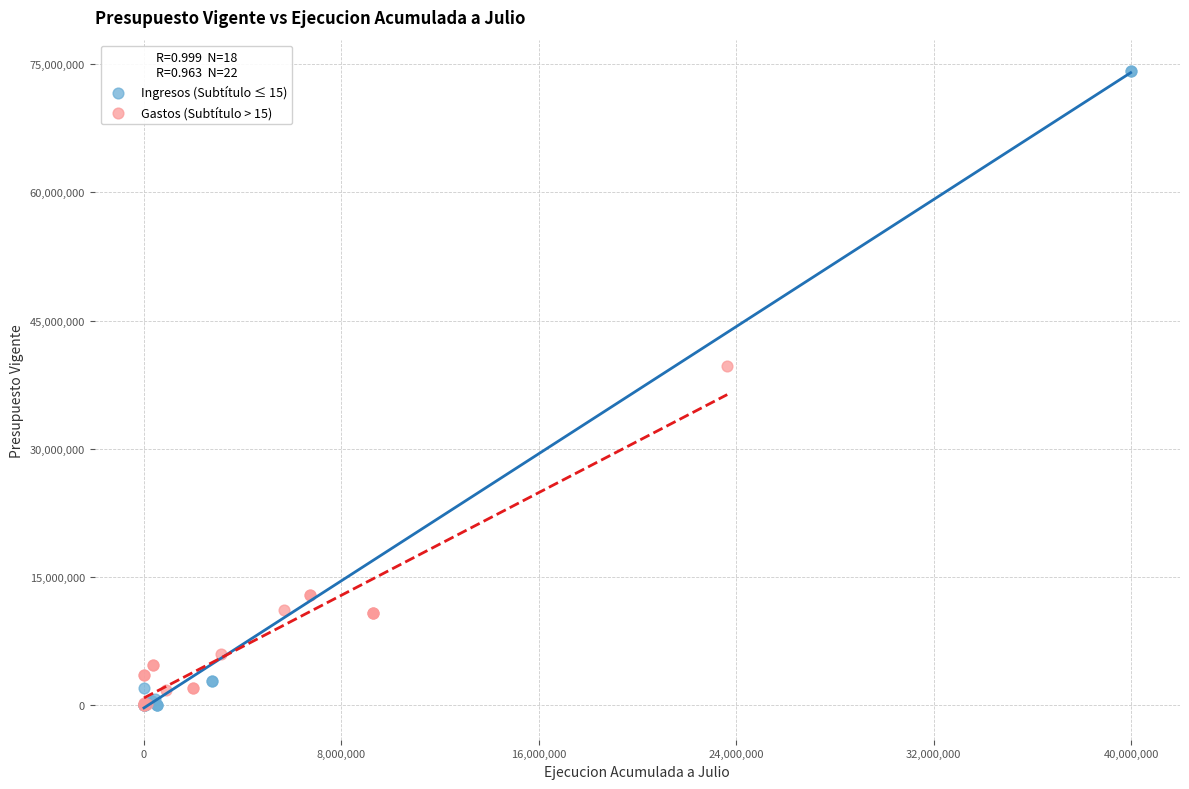

Which series contains the highest Y value?

Ingresos (Subtítulo ≤ 15)